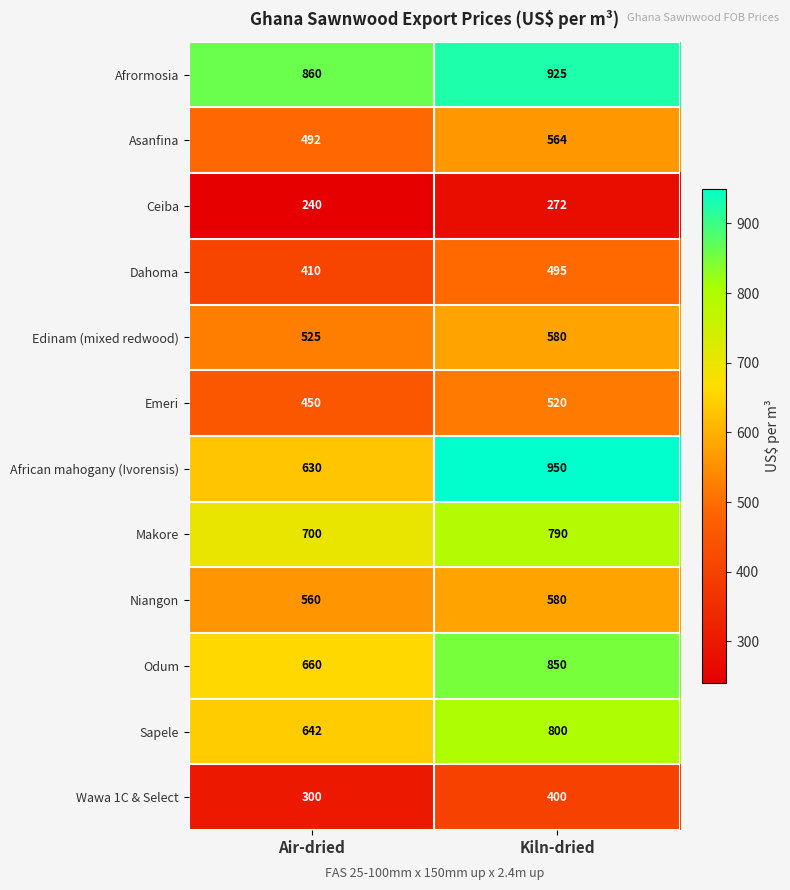

What is the difference between the maximum and minimum values in the Dahoma series?

85